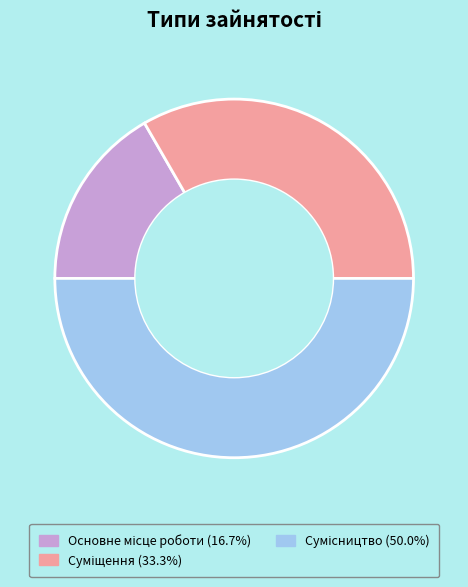

Which category has the smallest portion of the pie?

Основне місце роботи